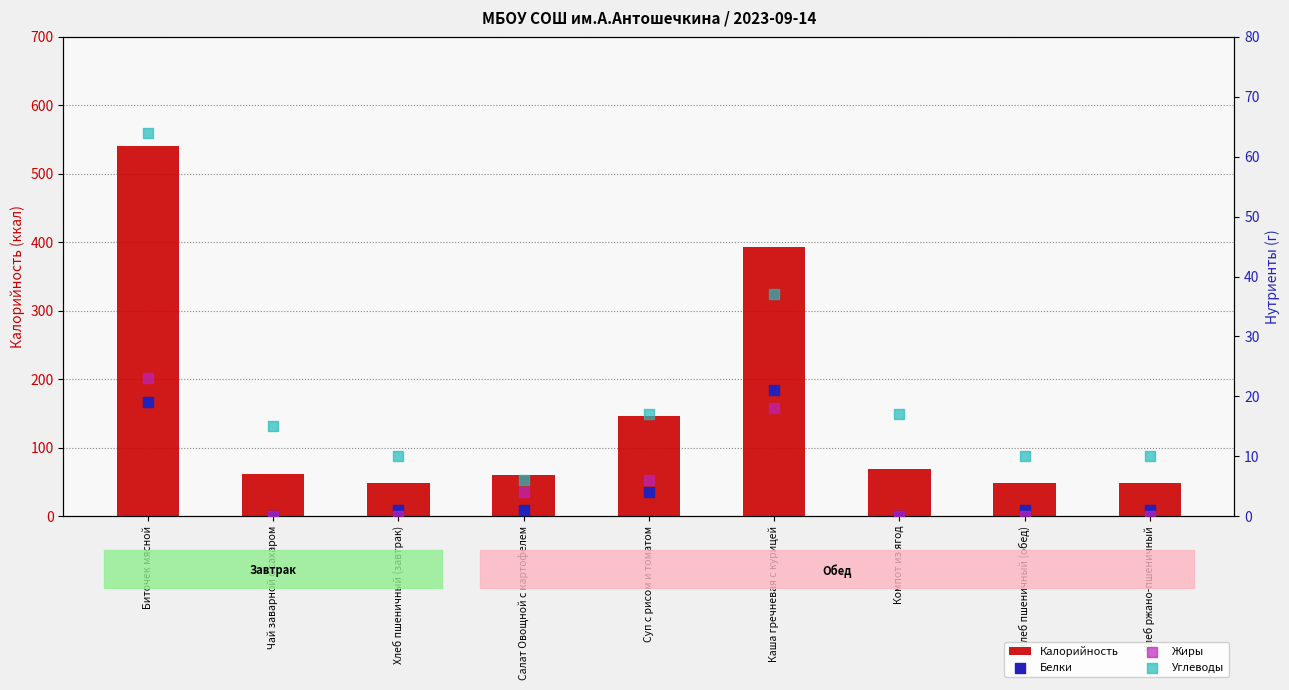

Which series has the largest total across all categories?

Калорийность